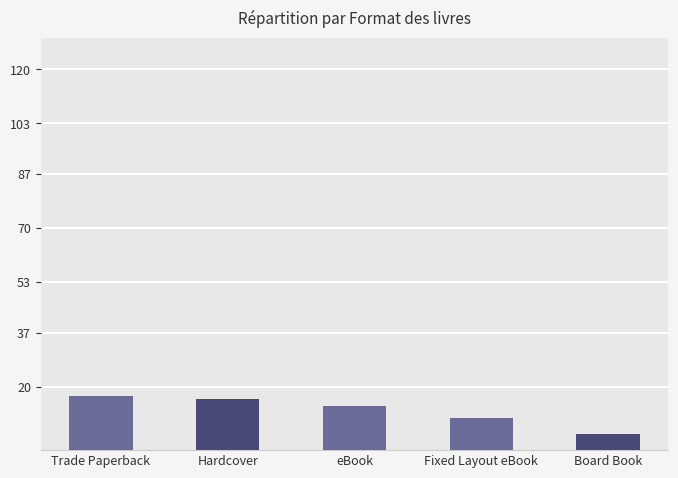

What is the sum of the values at Board Book and Fixed Layout eBook?

15